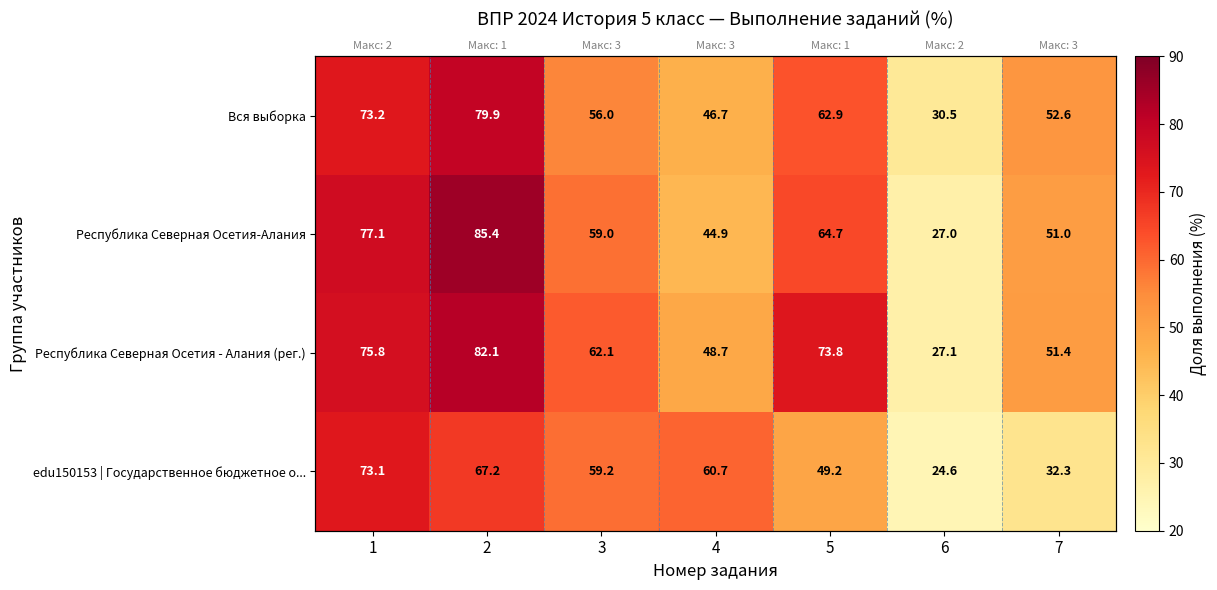

Is the value of Республика Северная Осетия-Алания at 6 greater than the value of Вся выборка at 6?

No